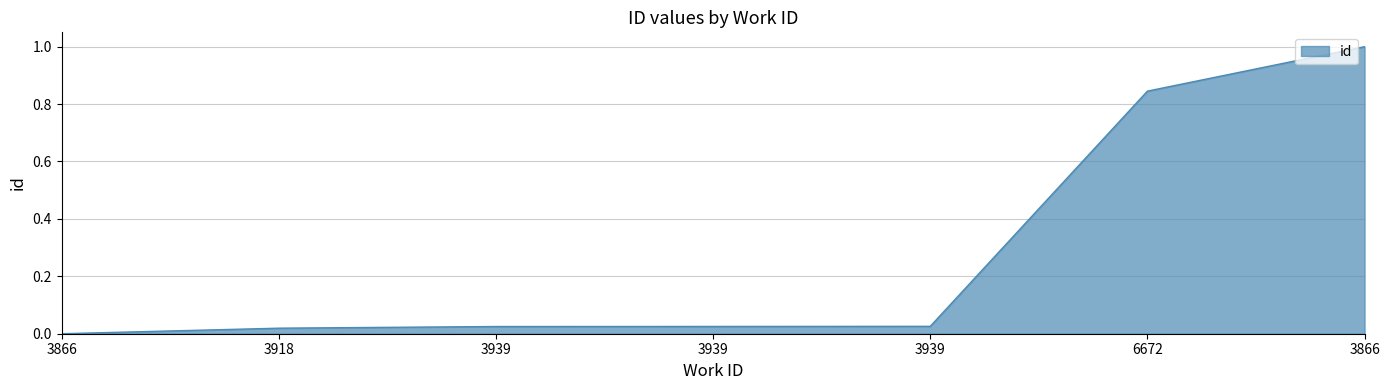

Rank the categories by value from highest to lowest.

3866, 6672, 3939, 3939, 3939, 3918, 3866